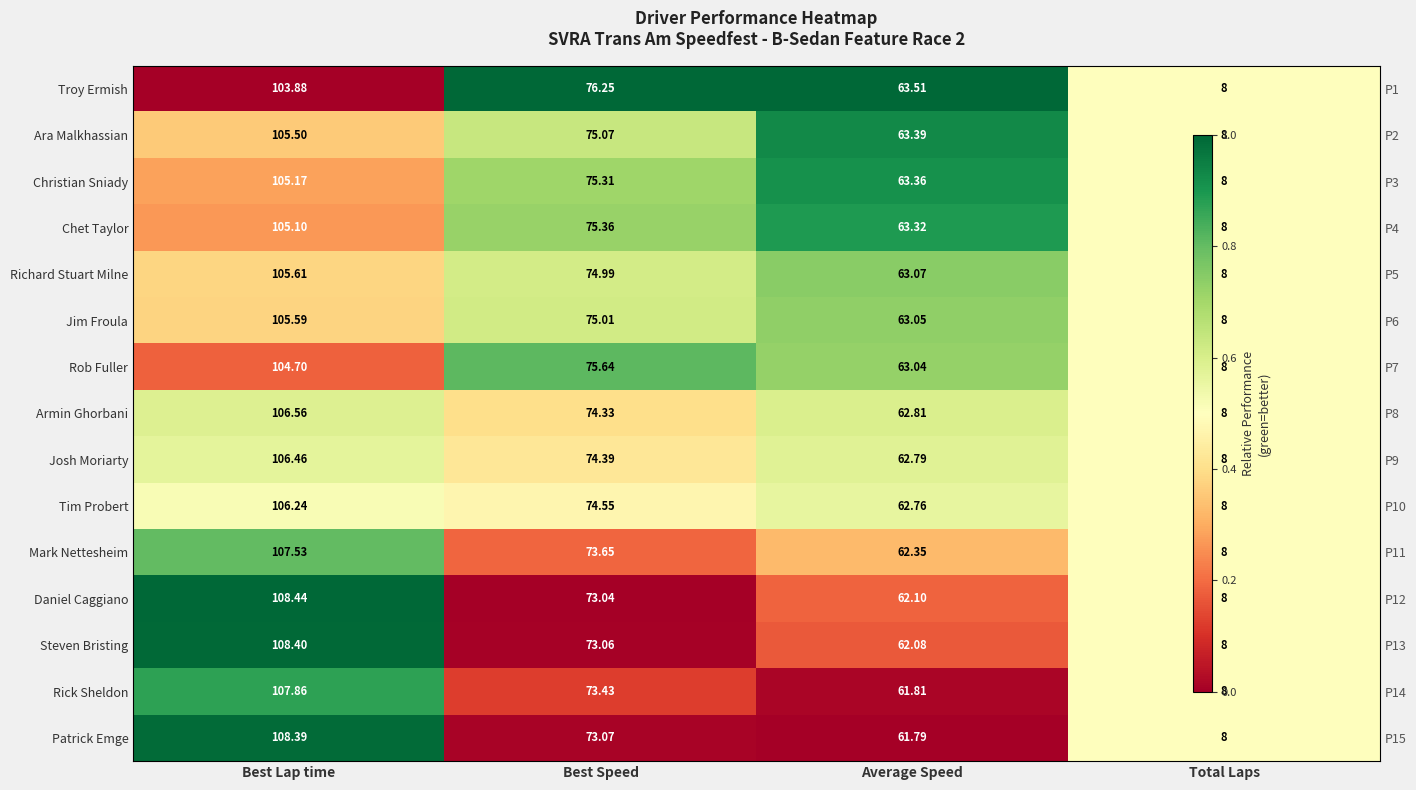

Between Best Lap time and Average Speed, which series saw the biggest shift?

Troy Ermish